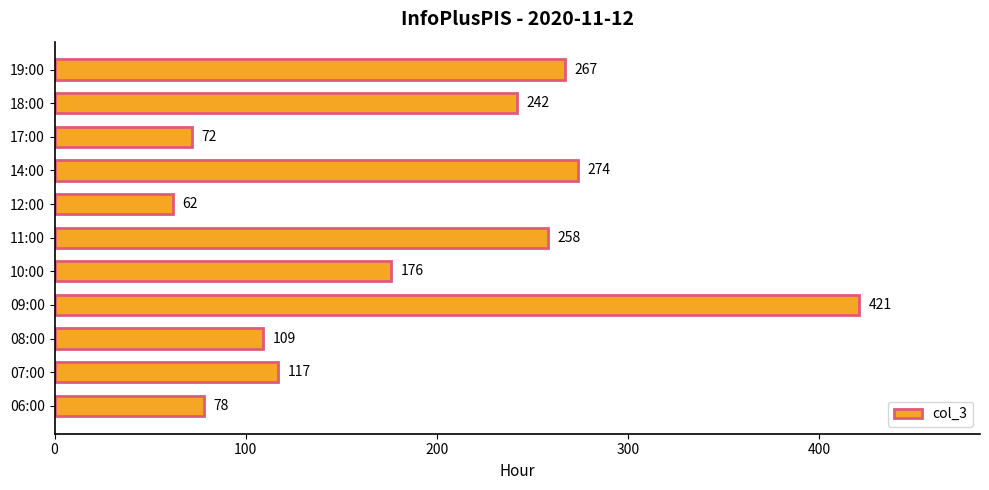

Reading bottom to top, extract all data points from this chart.

06:00=78	07:00=117	08:00=109	09:00=421	10:00=176	11:00=258	12:00=62	14:00=274	17:00=72	18:00=242	19:00=267